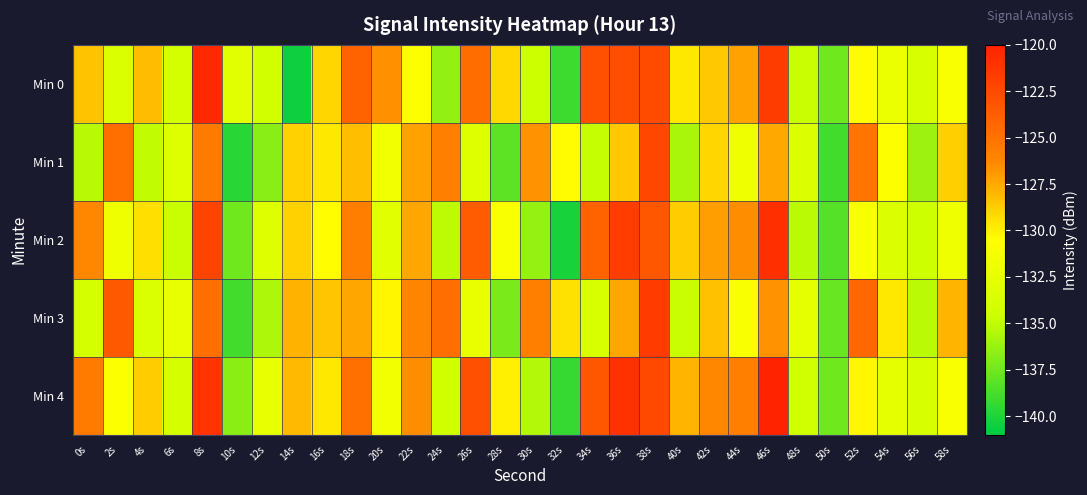

What is the total value across all series at 24s?

-656.3